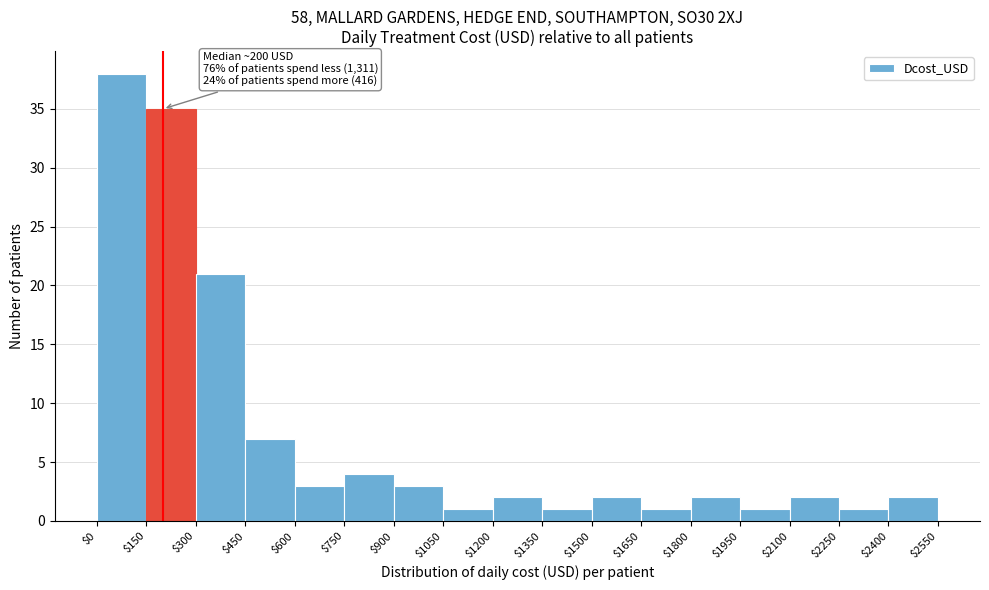

Over which range of the x-axis is the bar tallest?

$0 to $150